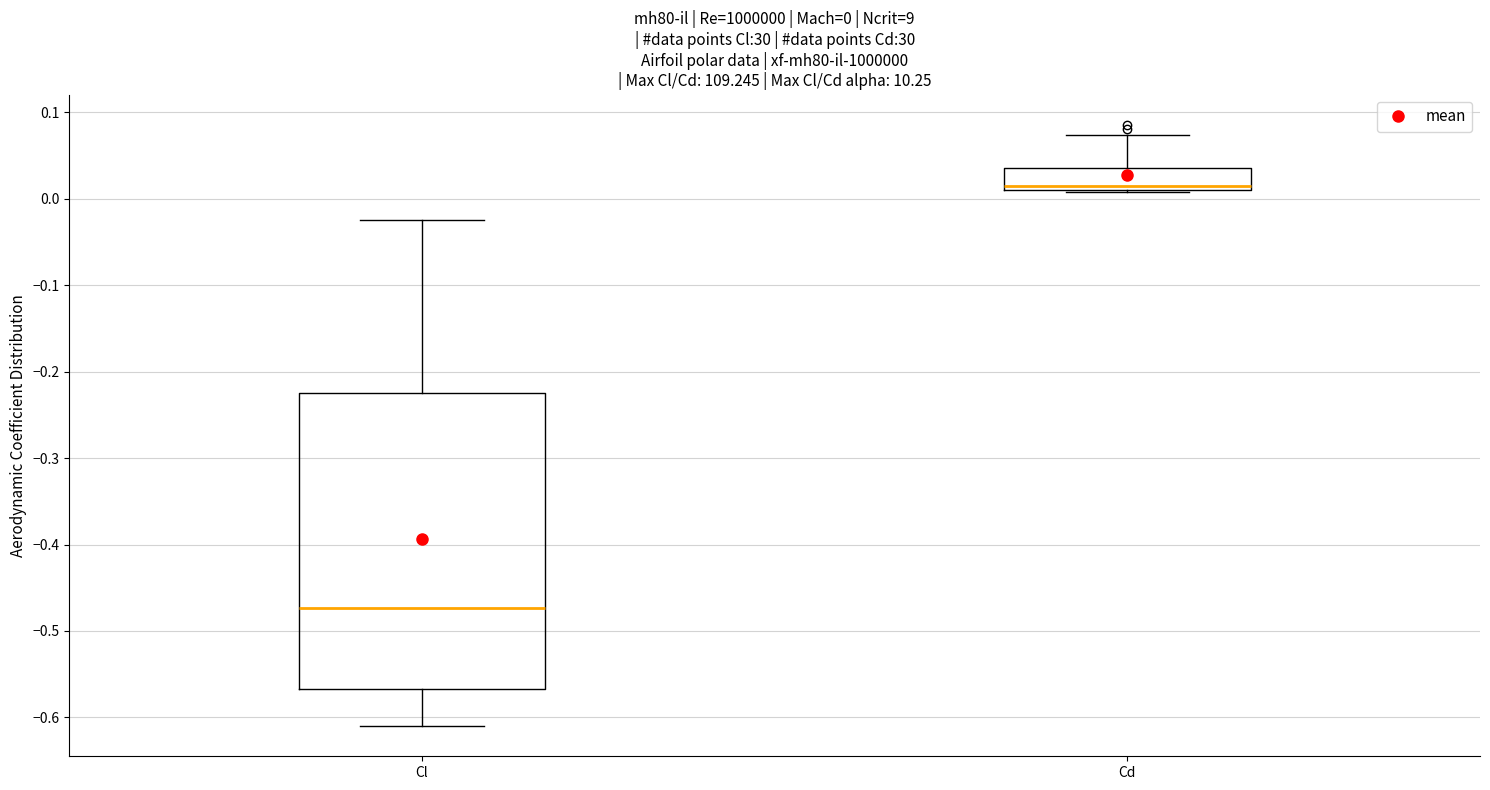

Which box's median line is the highest?

Cd